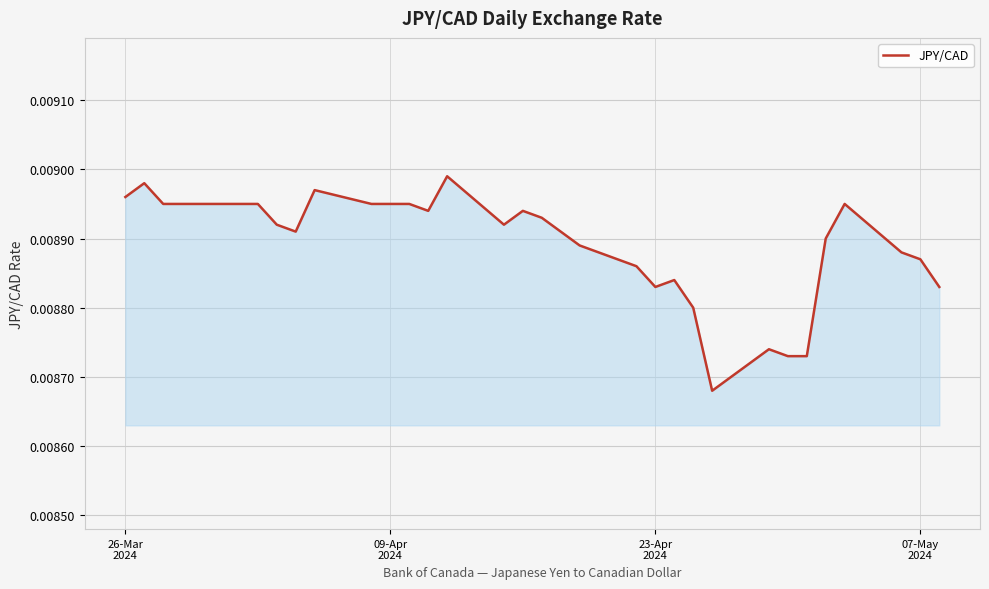

Does the chart display data point markers on the line(s)?

No